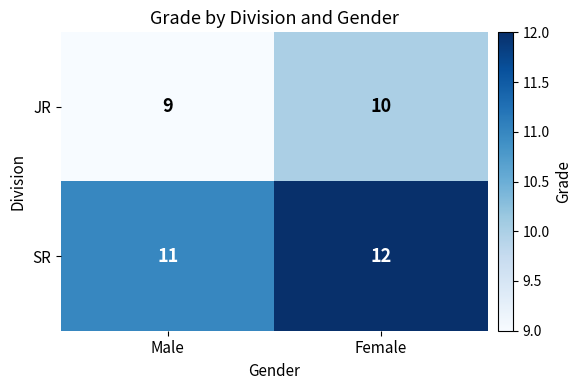

Reading left to right, what are all the values shown in this chart?

JR: 9	10
SR: 11	12